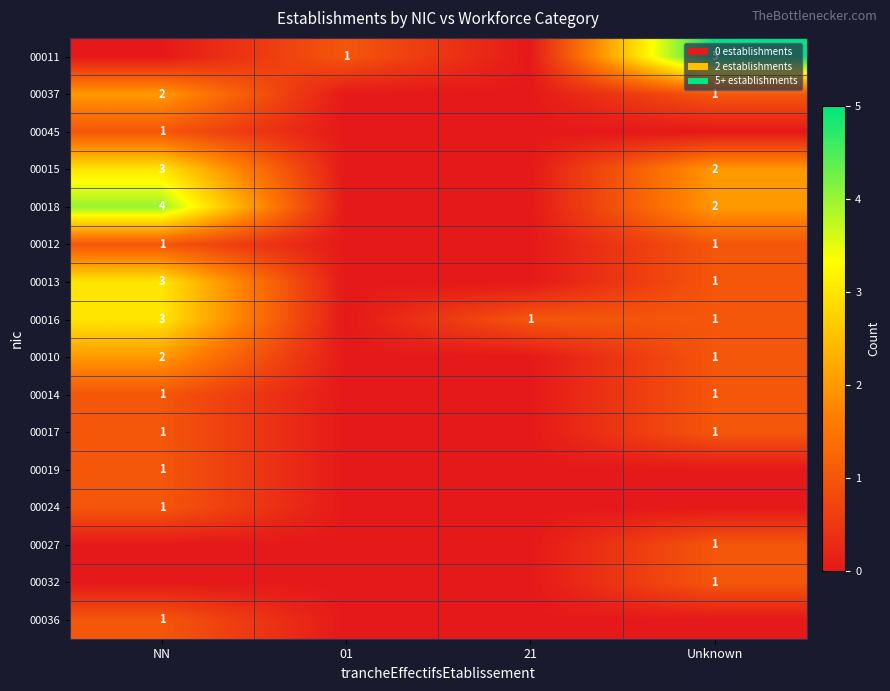

How many categories are shown in the chart?

4